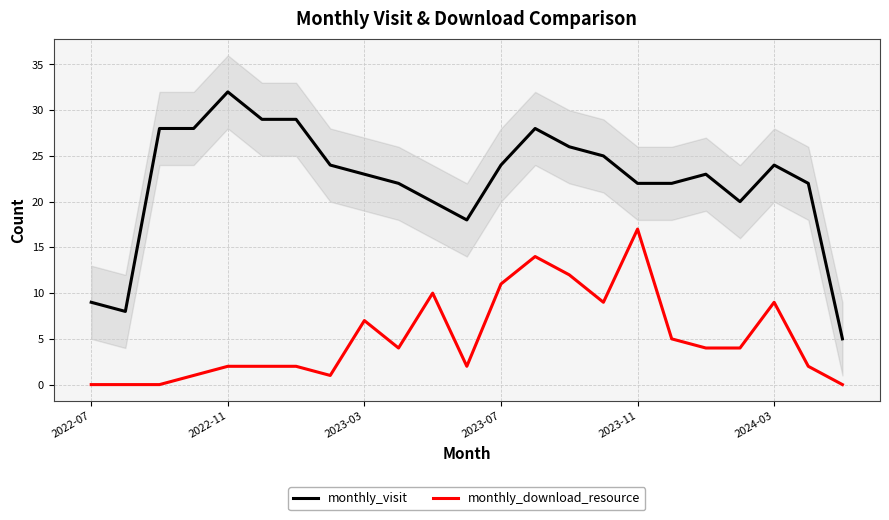

What is the difference between the highest and lowest values at 2022-07?

9